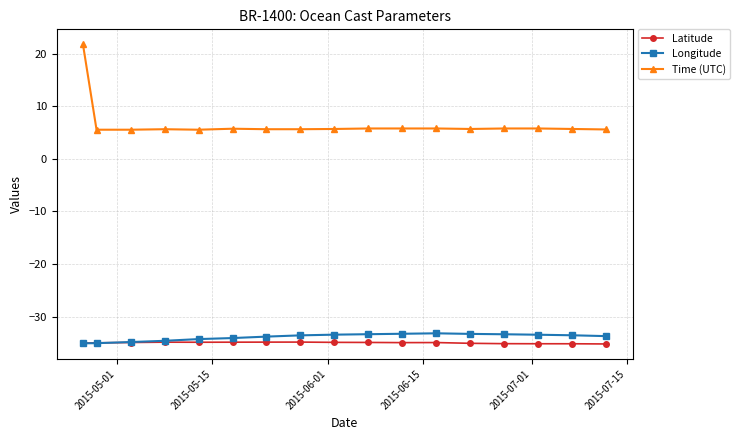

Which series has the largest range (max minus min)?

Time (UTC)